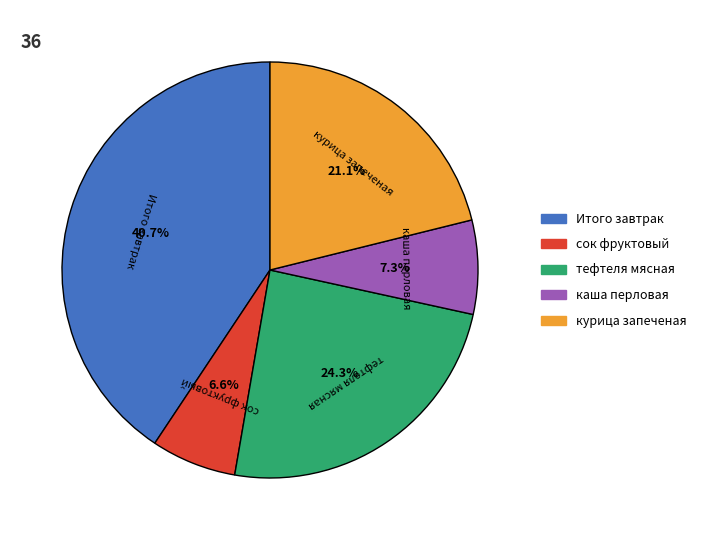

Rank the categories by value from lowest to highest.

сок фруктовый, каша перловая, курица запеченая, тефтеля мясная, Итого завтрак